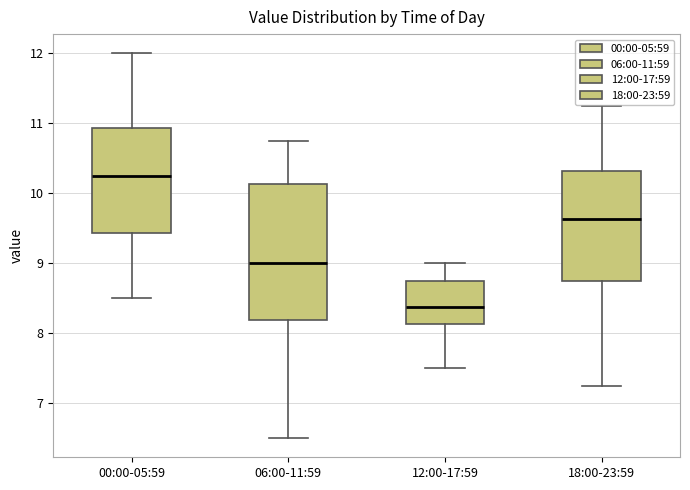

Where is the upper edge of the box for 18:00-23:59 on the y-axis? The values are not printed on the chart, so give them approximately, as read against the axis.

10.3